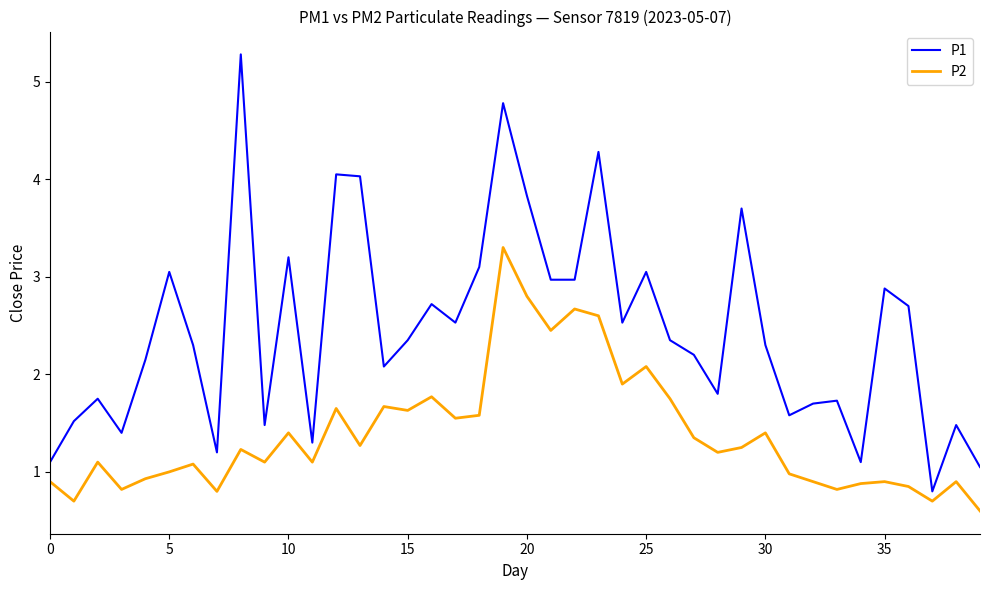

Which series has the widest spread of values?

P1